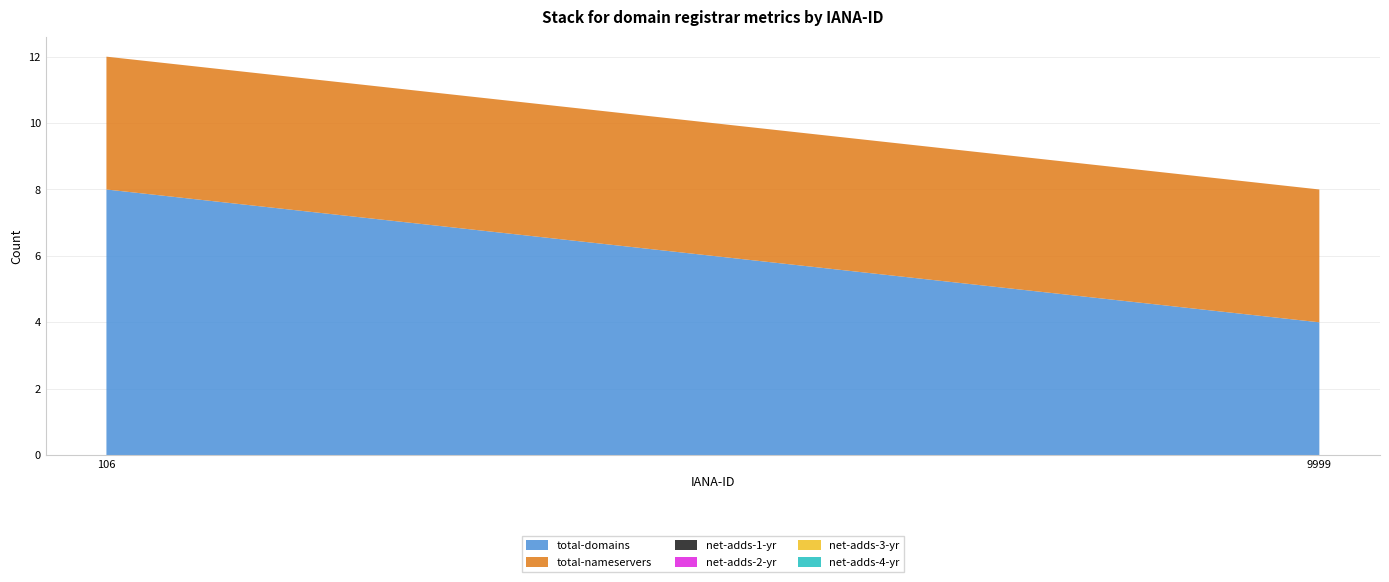

Reading left to right, list all the values displayed in this chart.

total-domains: 106=8	9999=4
total-nameservers: 106=4	9999=4
net-adds-1-yr: 106=0	9999=0
net-adds-2-yr: 106=0	9999=0
net-adds-3-yr: 106=0	9999=0
net-adds-4-yr: 106=0	9999=0